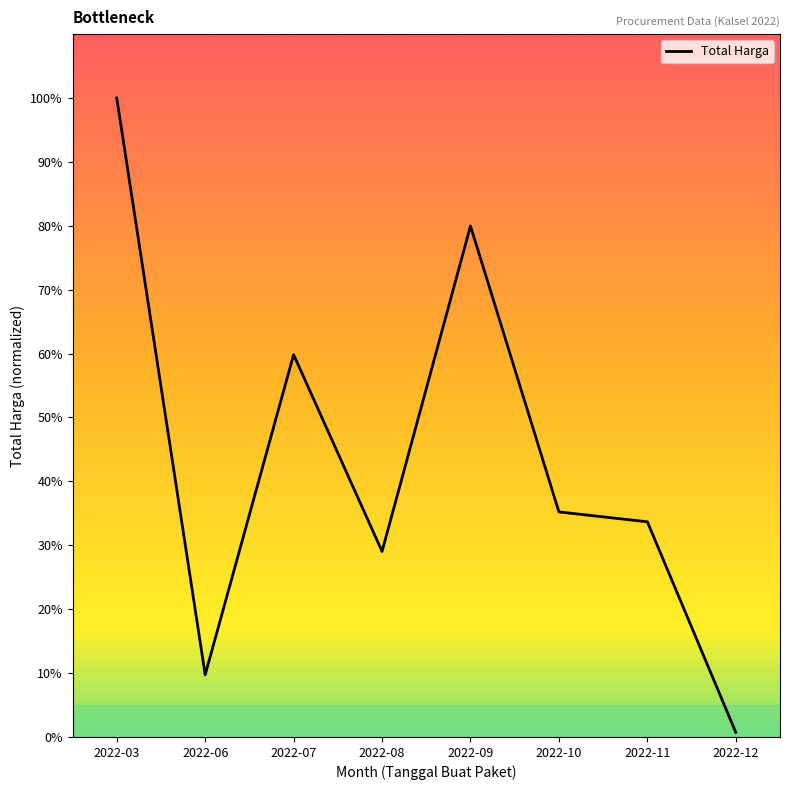

Which category has the lowest value across all series?

2022-12